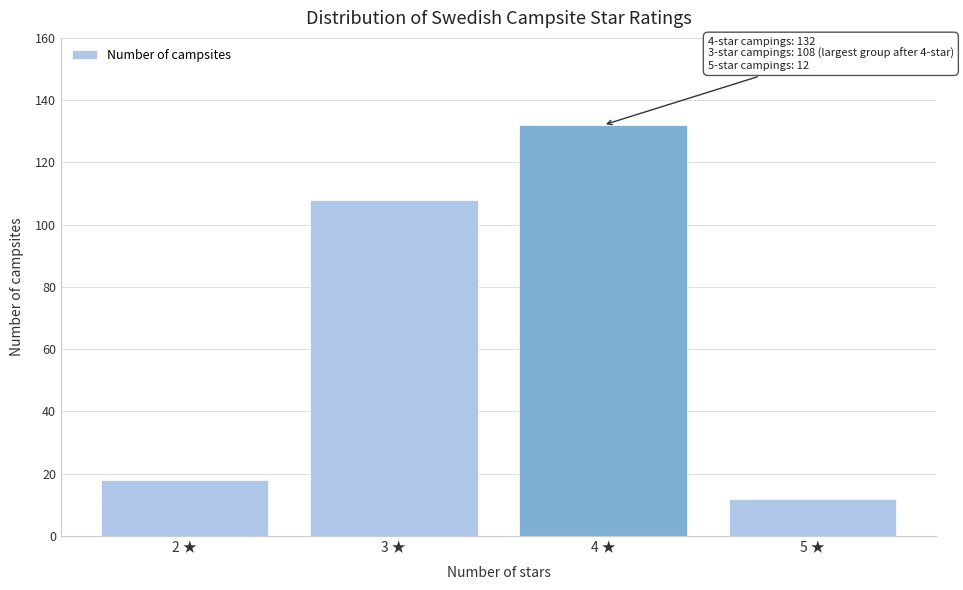

Reading left to right, extract all data points from this chart.

2 ★=18	3 ★=108	4 ★=132	5 ★=12